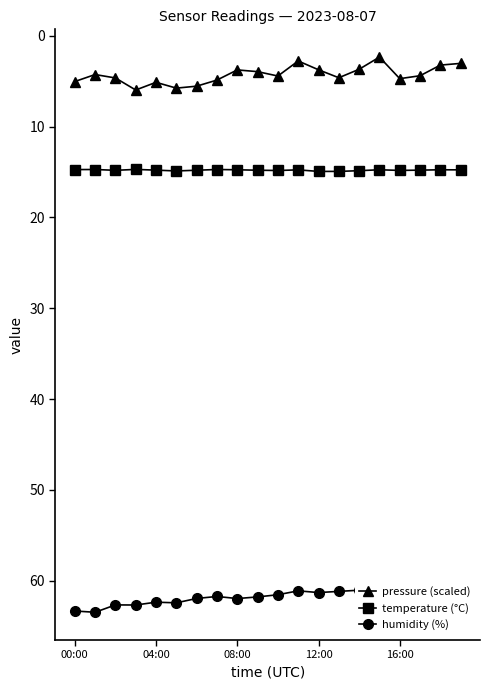

What is the average value of the humidity (%) series?

61.8